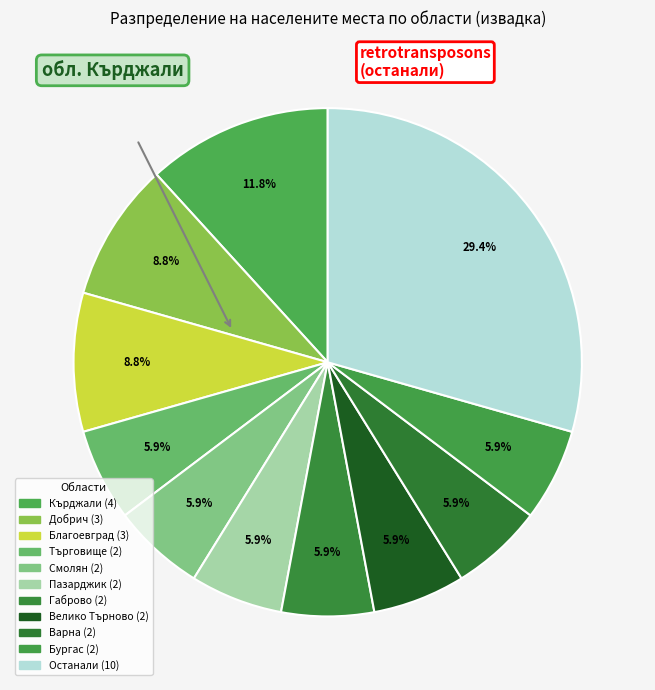

How many slices are in this pie chart?

11